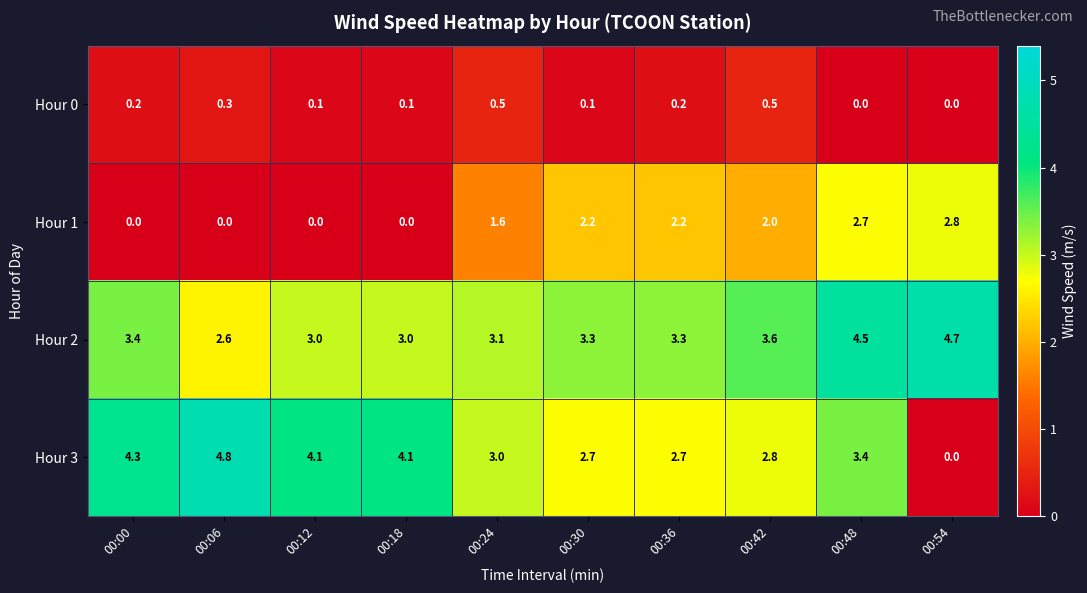

How many series are shown in this chart?

4